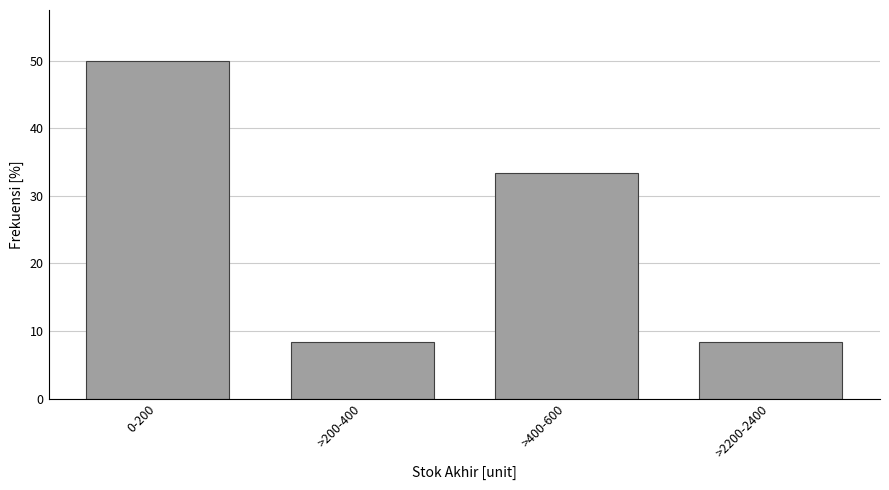

Reading right to left, extract all data points from this chart.

8.3	33.3	8.3	50.0